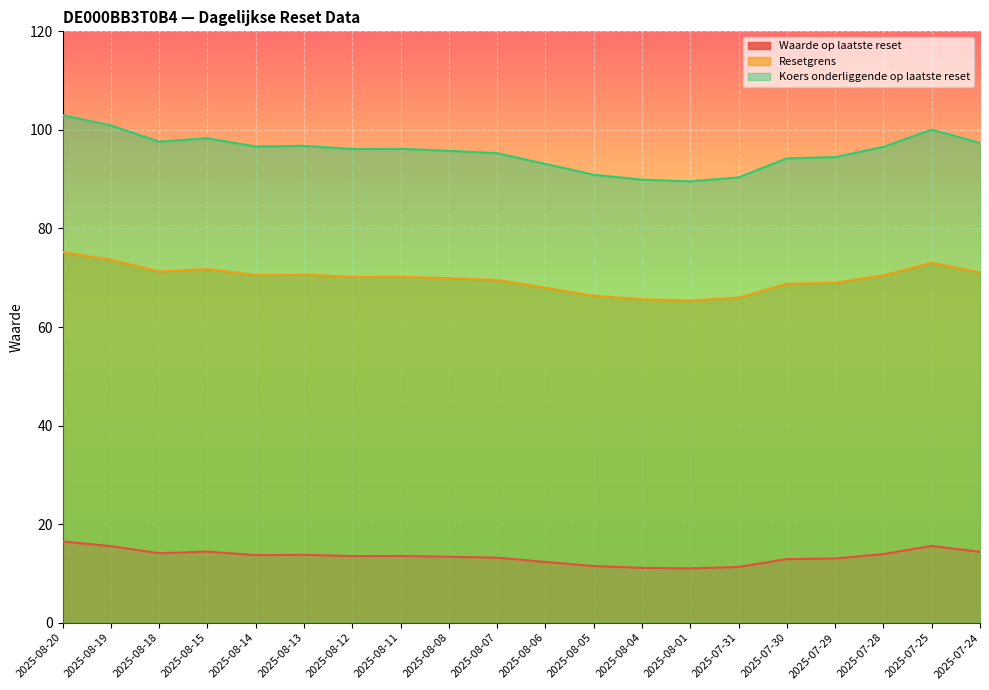

What position from the left is 2025-07-28?

18